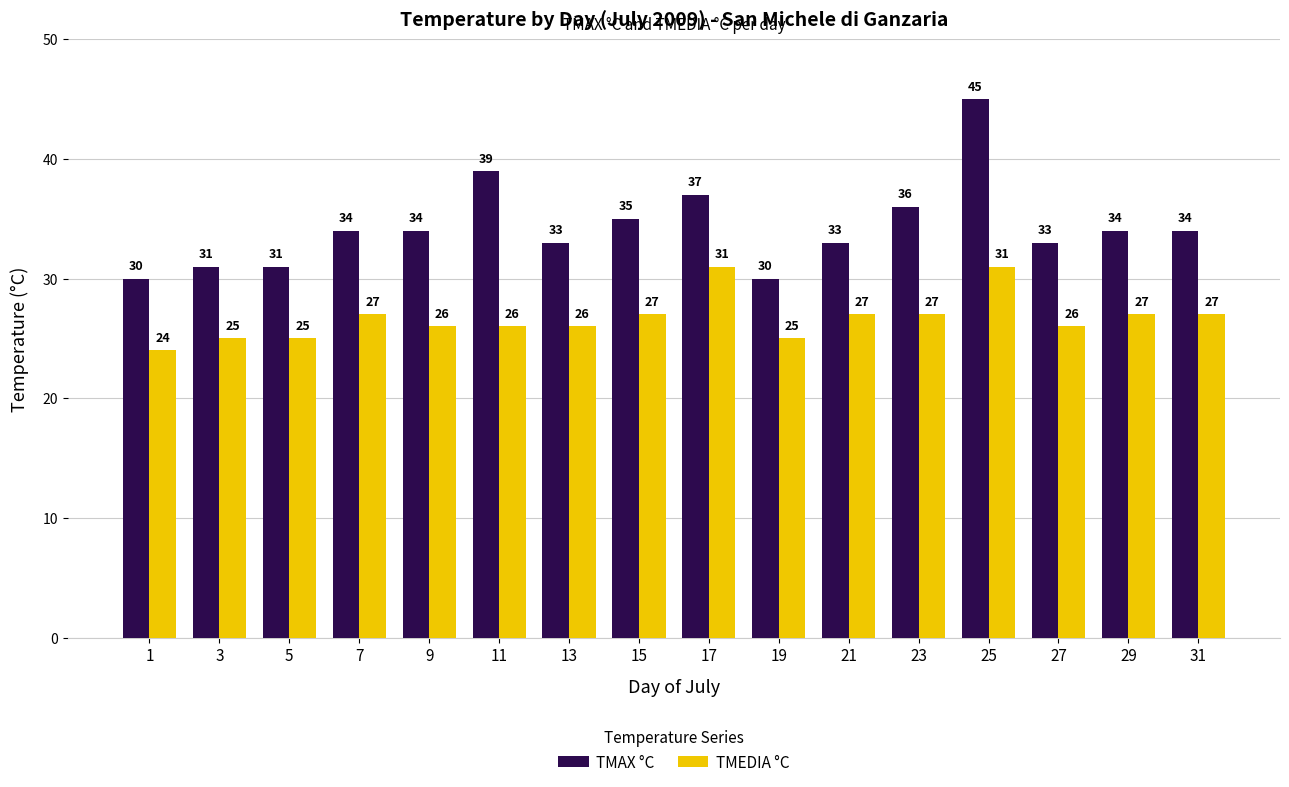

What is the approximate value of TMAX °C at 15, to the nearest 5?

35